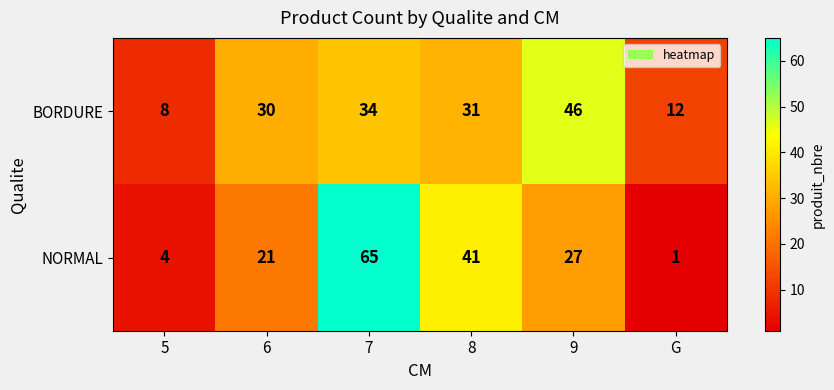

The NORMAL series shows 1 at 5. True or false?

False